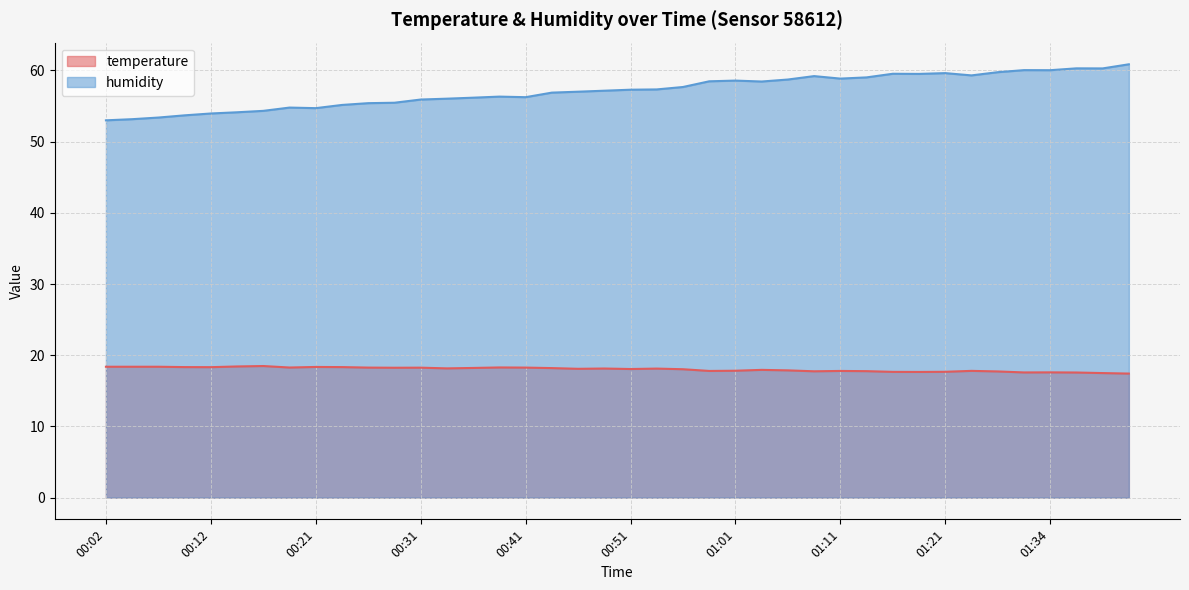

True or false: temperature has a value of 11.8 at 01:01.

False